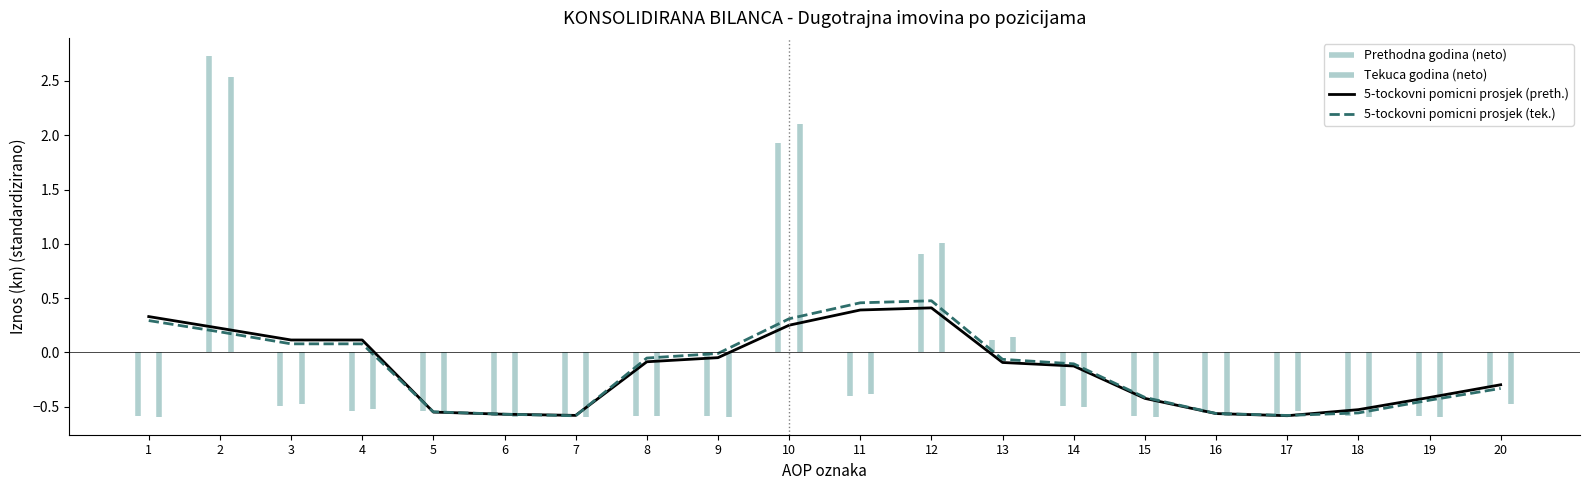

Which series has the largest total across all categories?

5-tockovni pomicni prosjek (tek.)